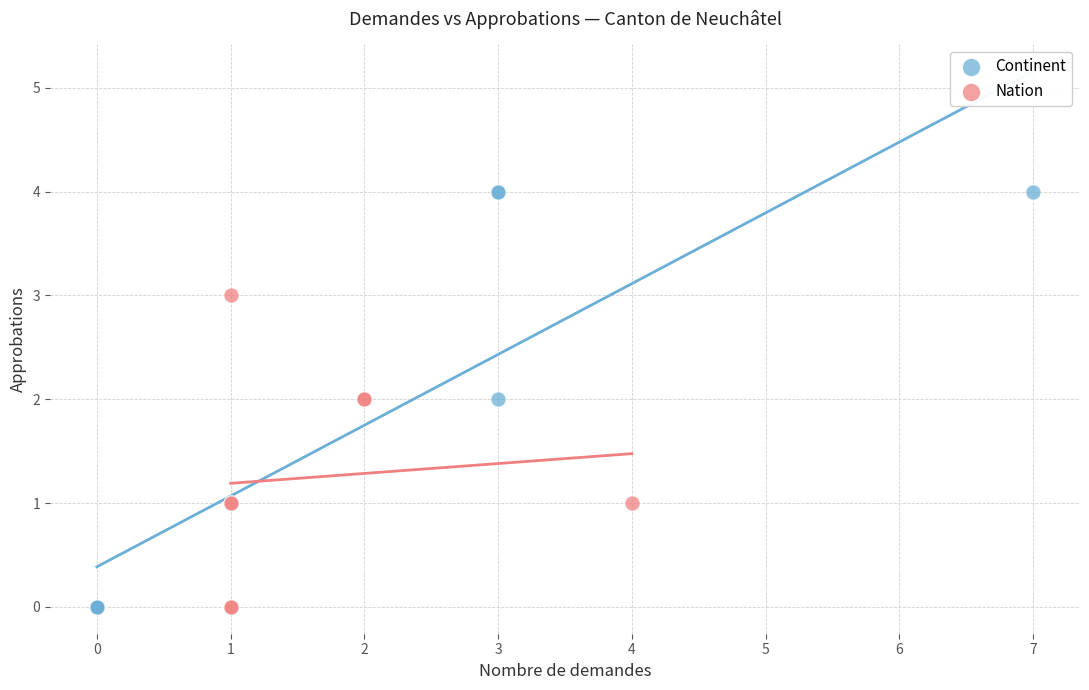

Which series reaches the maximum Y coordinate?

Continent